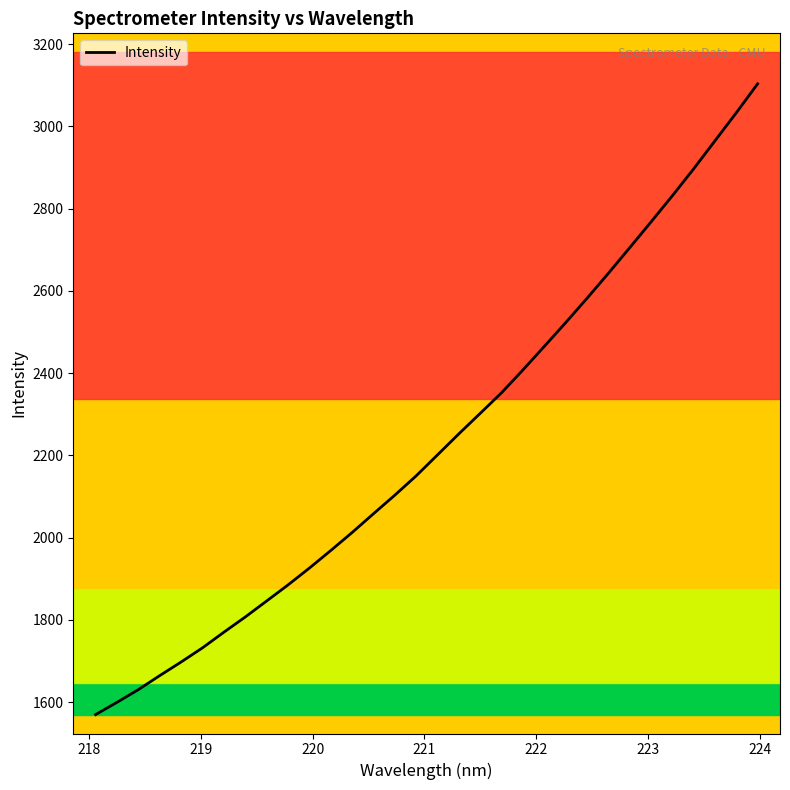

What is the difference between the maximum and minimum values?

1534.0